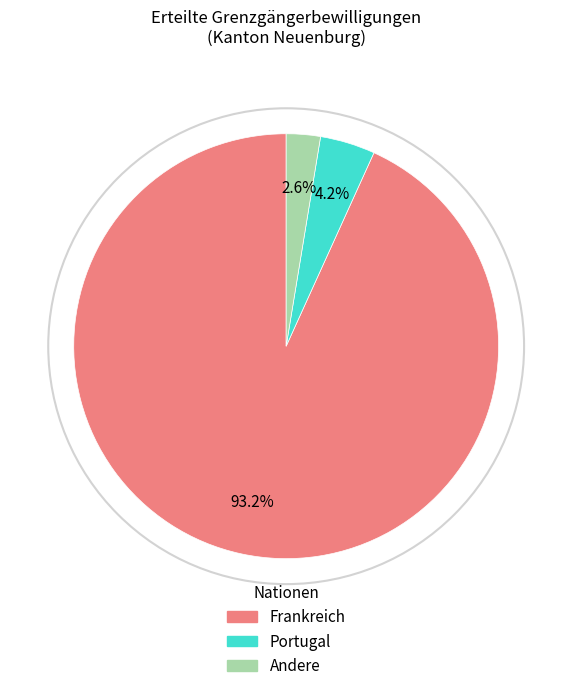

Is there a majority slice in this chart?

Yes